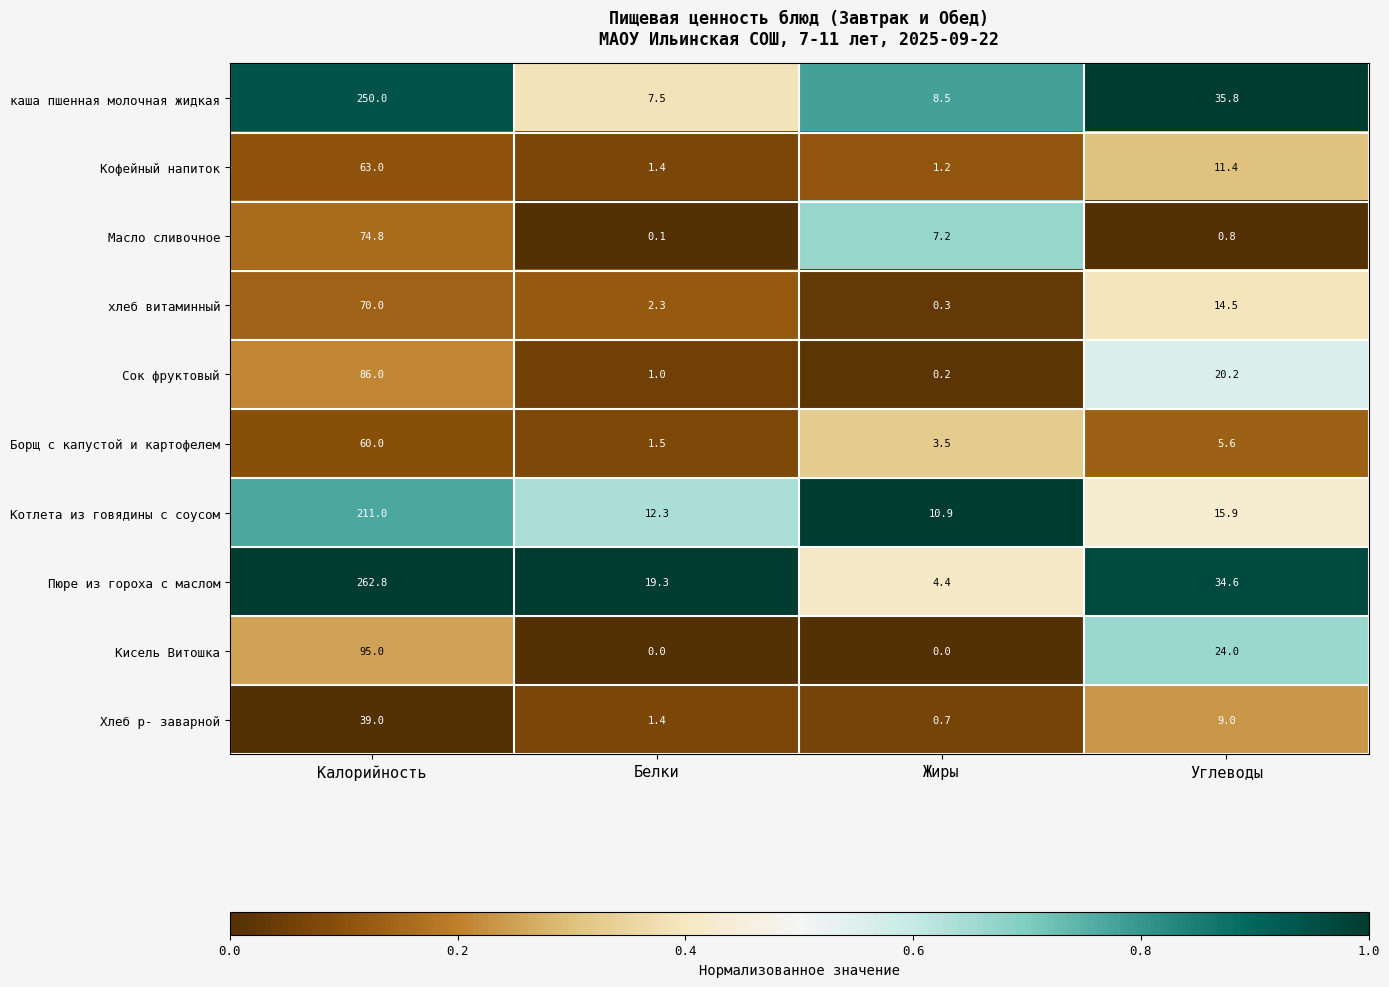

How many values in the Масло сливочное series exceed 7?

2